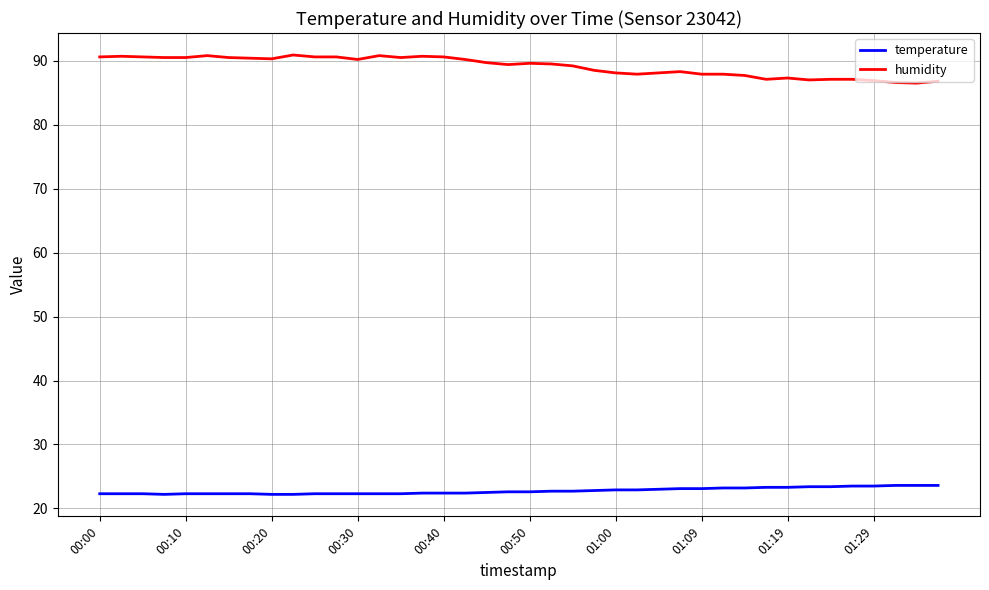

What is the difference between the maximum and minimum values in the humidity series?

4.4